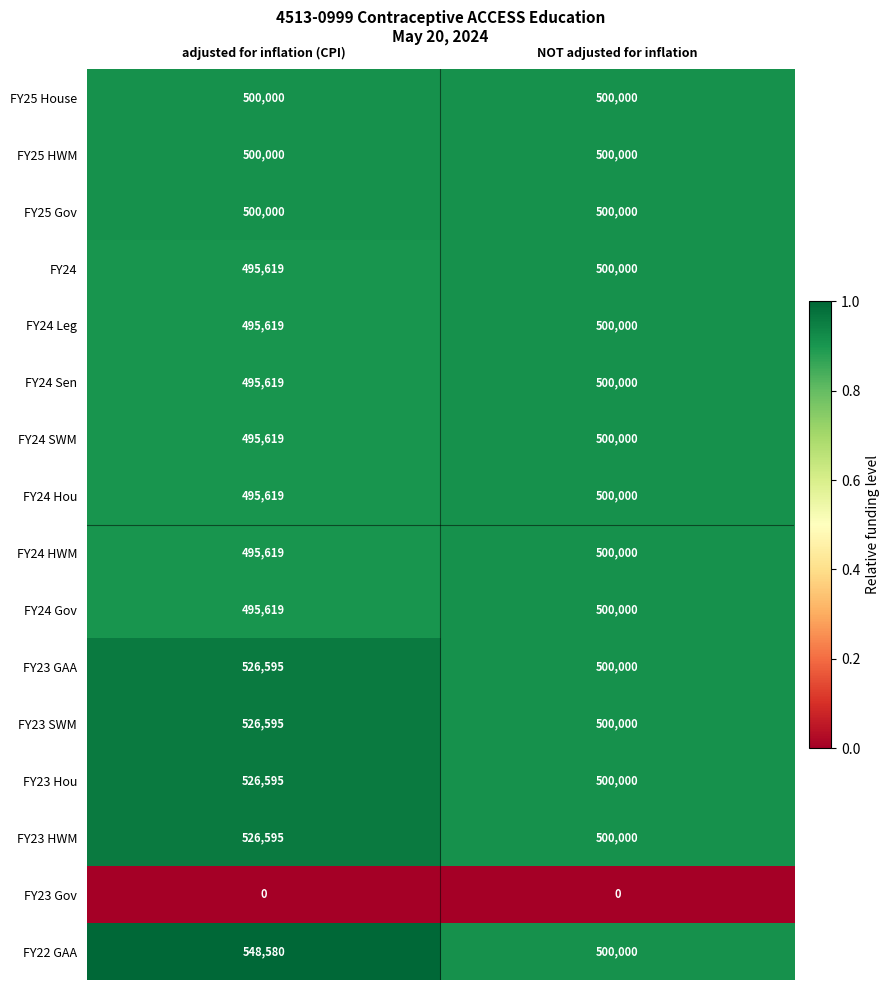

The FY25 Gov series shows 500000 at adjusted for inflation (CPI). True or false?

True